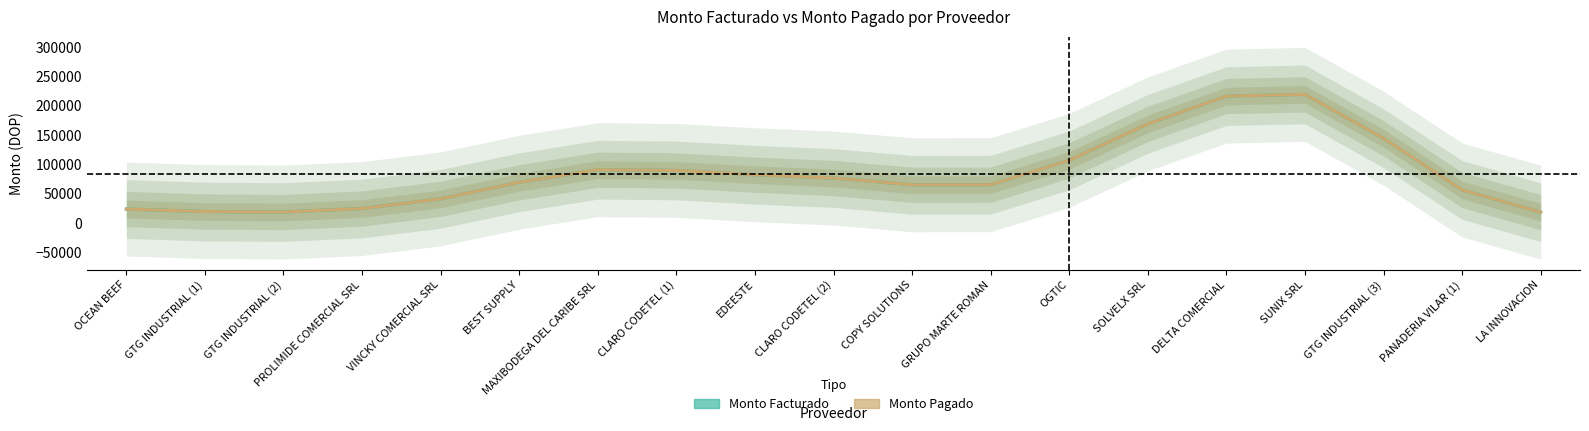

What are all the series names shown in the legend?

MONTO FACTURADO, MONTO PAGADO